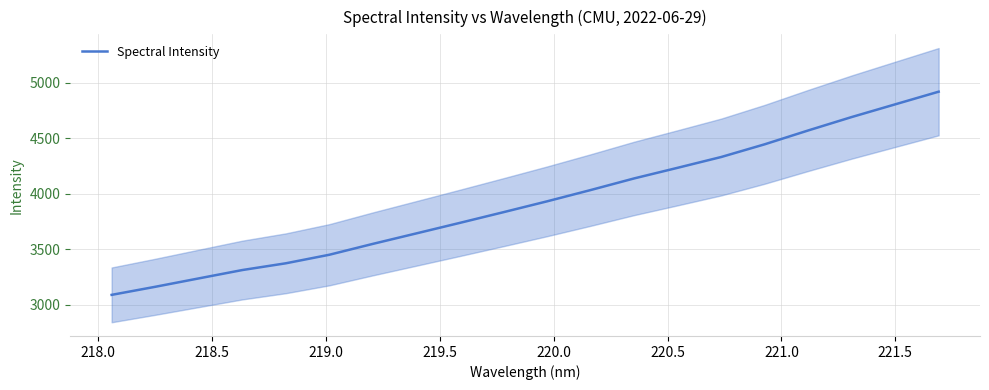

What is the maximum value for Spectral Intensity?

4920.2